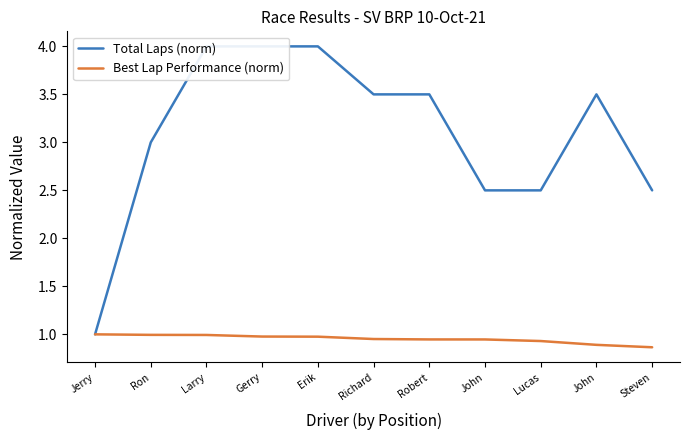

Which series has the largest range (max minus min)?

Total Laps (norm)